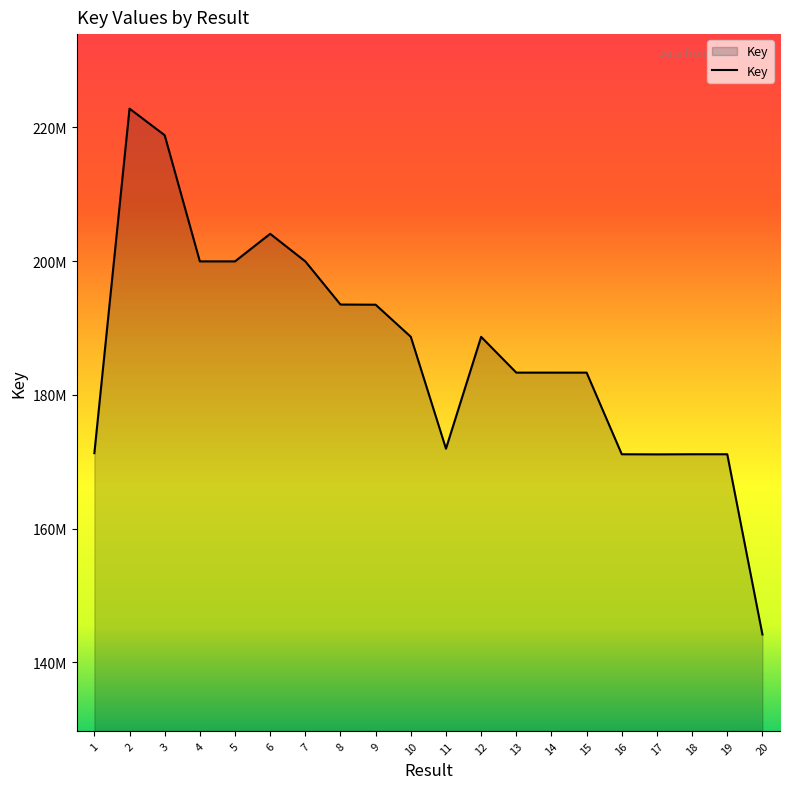

Which has a higher value, 8 or 19?

8